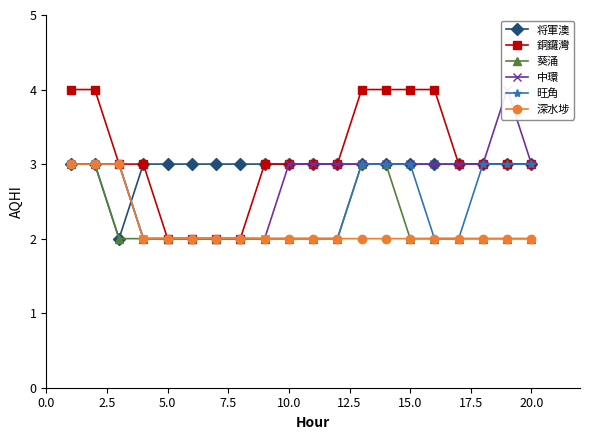

The 葵涌 series shows 2 at 5.0. True or false?

True